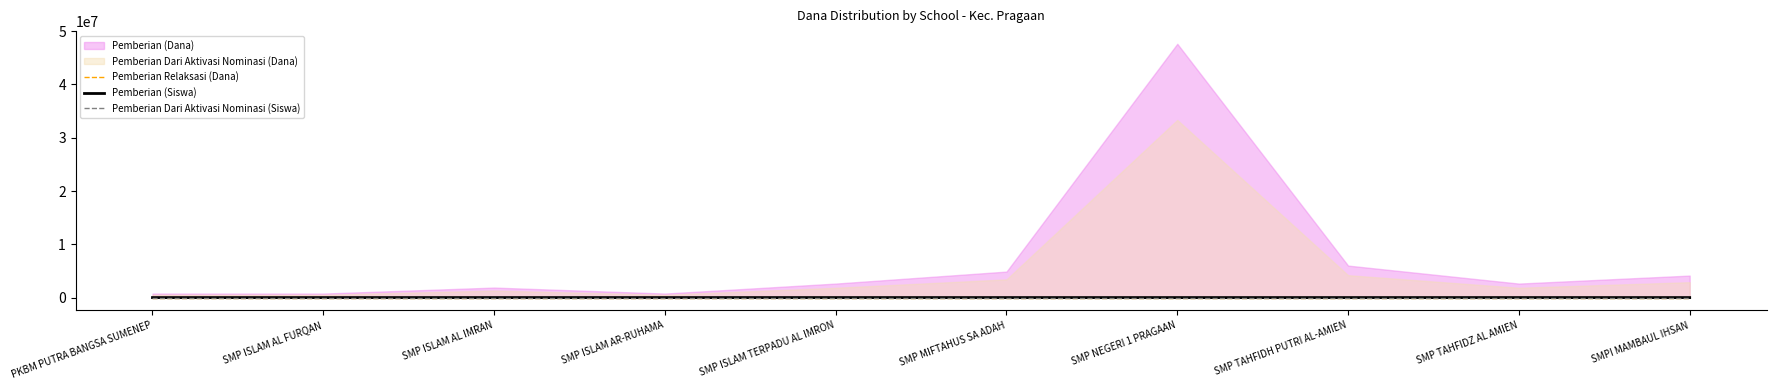

Which label corresponds to the largest value in the chart?

SMP NEGERI 1 PRAGAAN